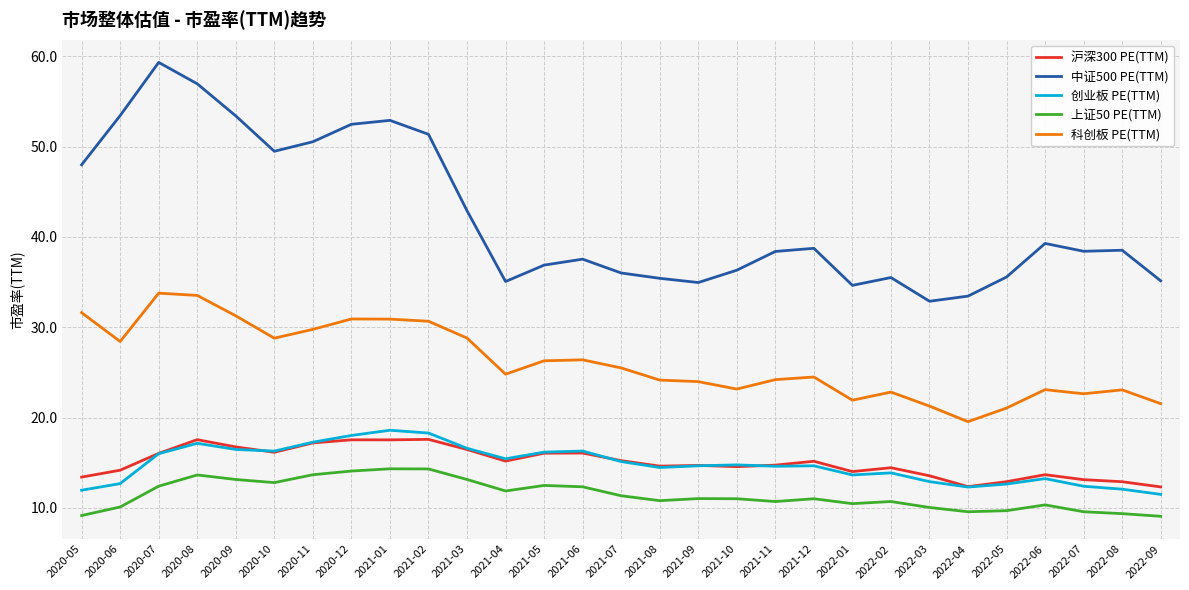

What is the difference between the 上证50 PE(TTM) values at 2020-07 and 2020-09?

0.7